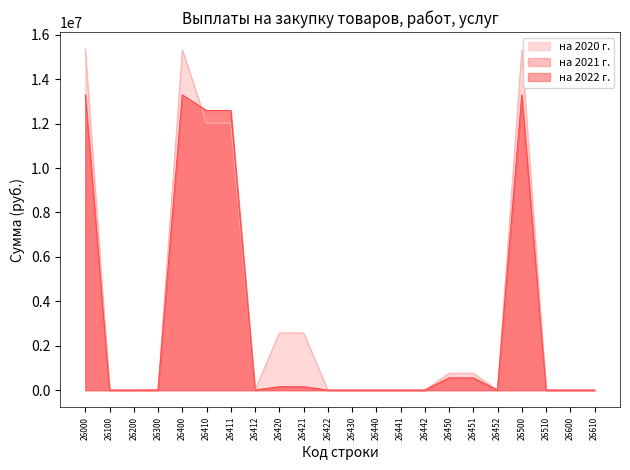

Between 26100 and 26442, which is larger?

26100